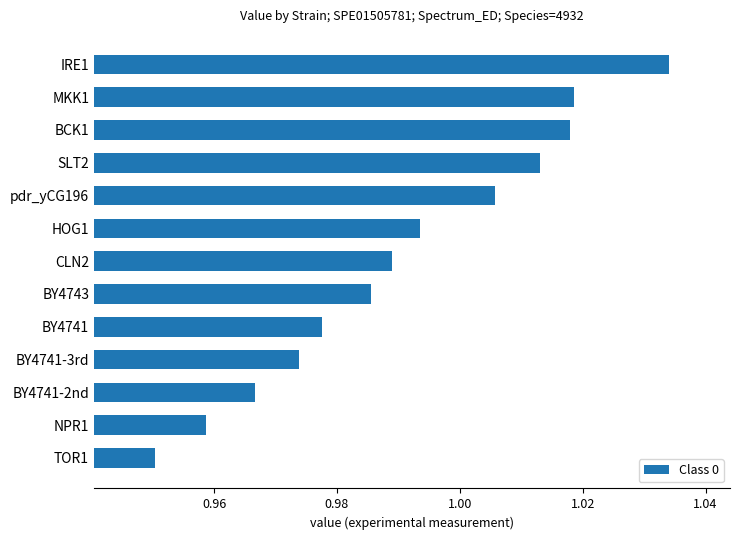

Where is the data nearest to the value 0?

TOR1